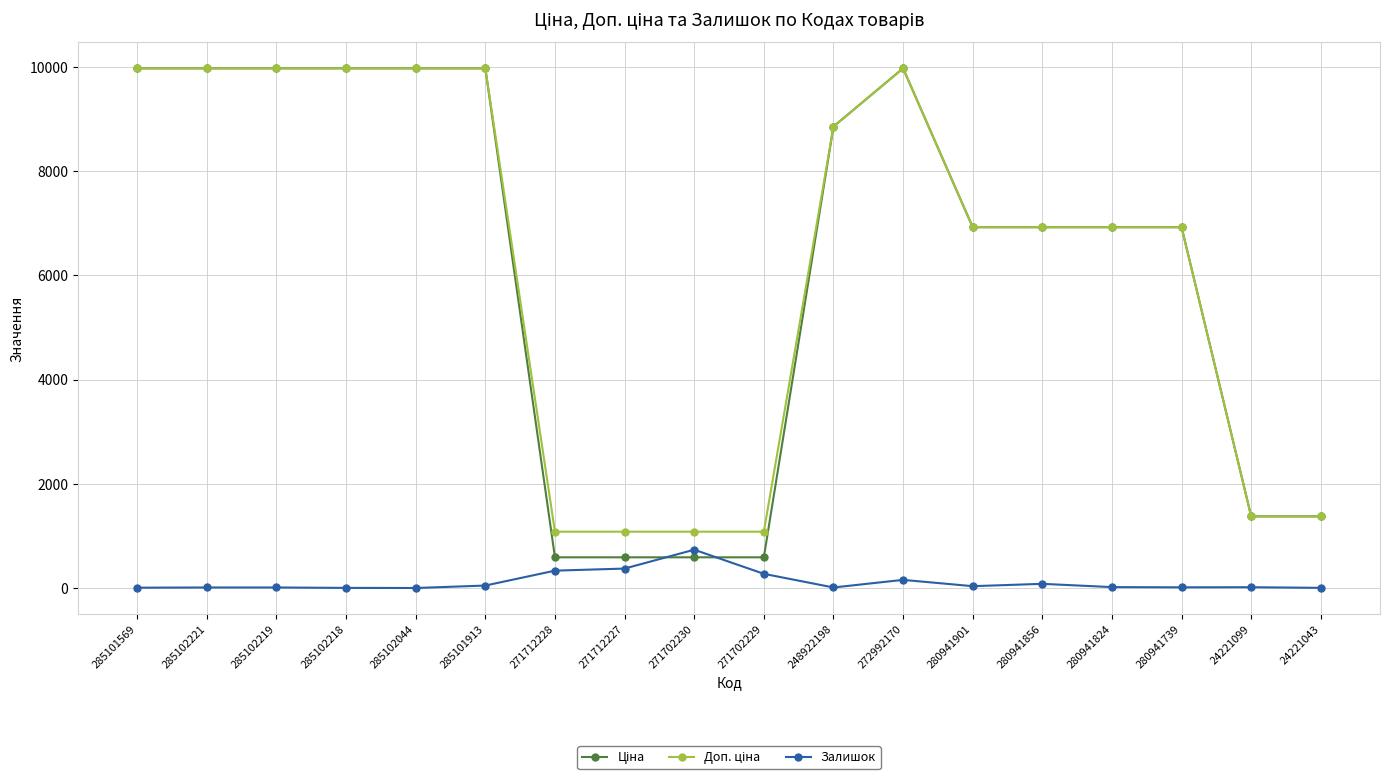

What is the label of the 18th point from the left?

24221043